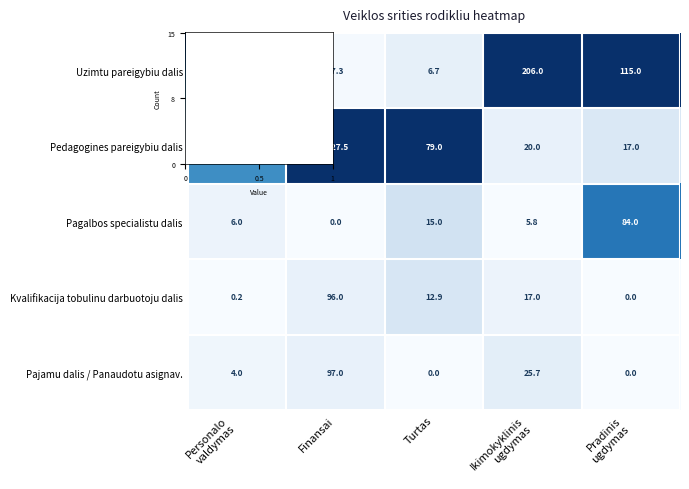

The Pajamu dalis / Panaudotu asignav. series shows 44.8 at Turtas. True or false?

False